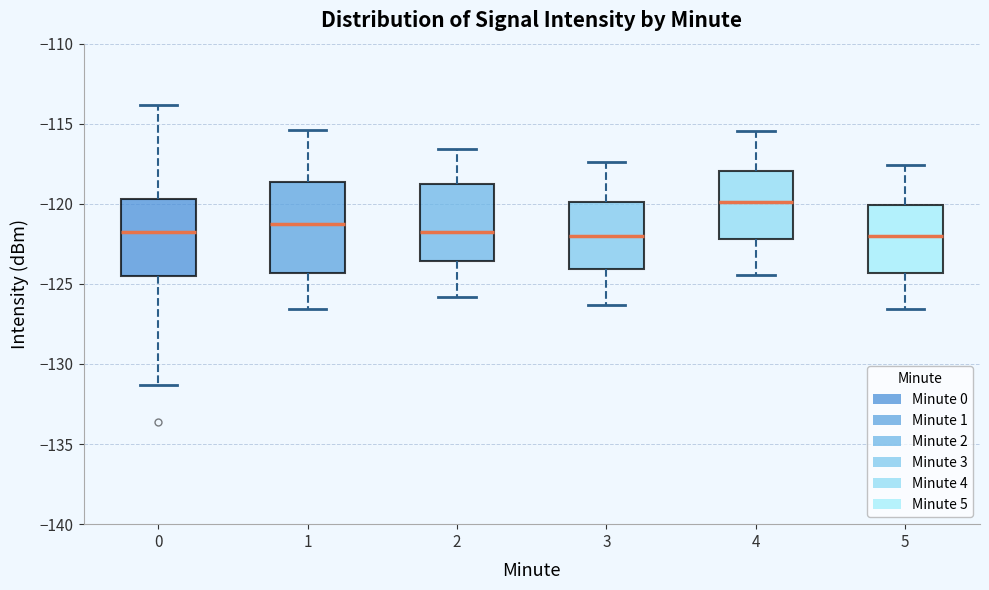

Where does the lower whisker of the box at x = 4 end on the y-axis? The values are not printed on the chart, so give them approximately, as read against the axis.

-124.5